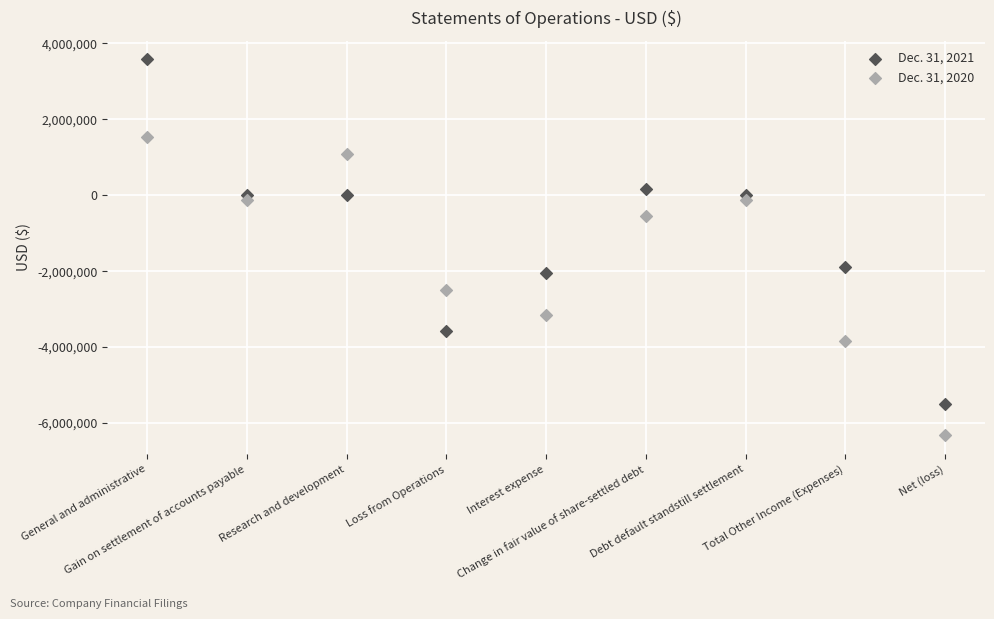

Which series reaches the minimum Y coordinate?

Dec. 31, 2020